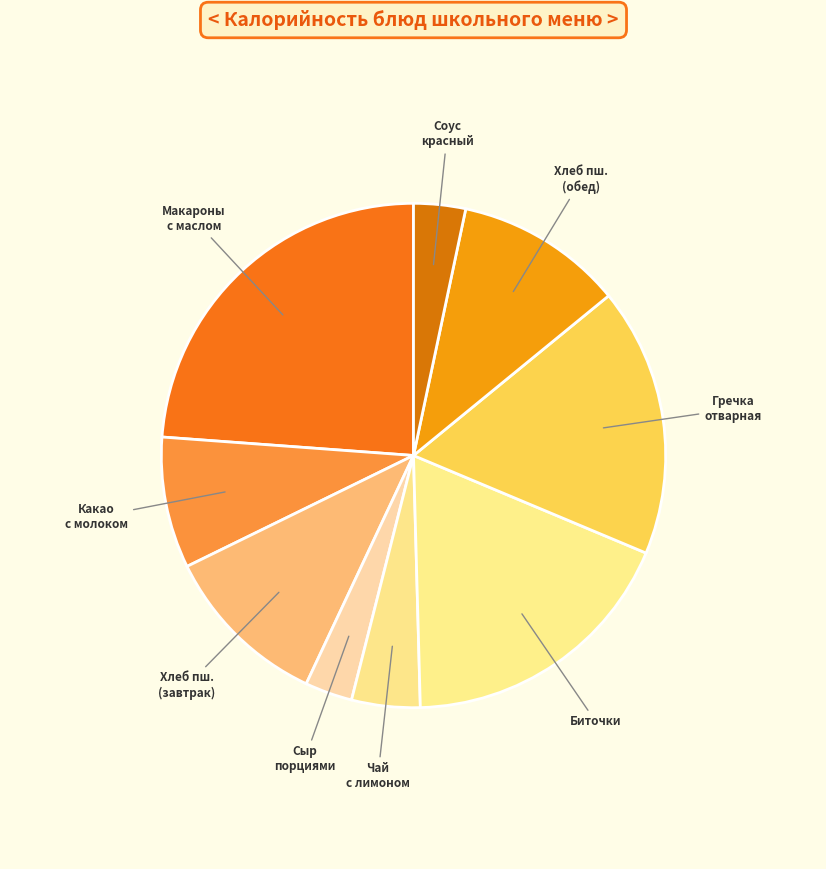

Which slice is the largest?

Макаронные изделия отварные с маслом